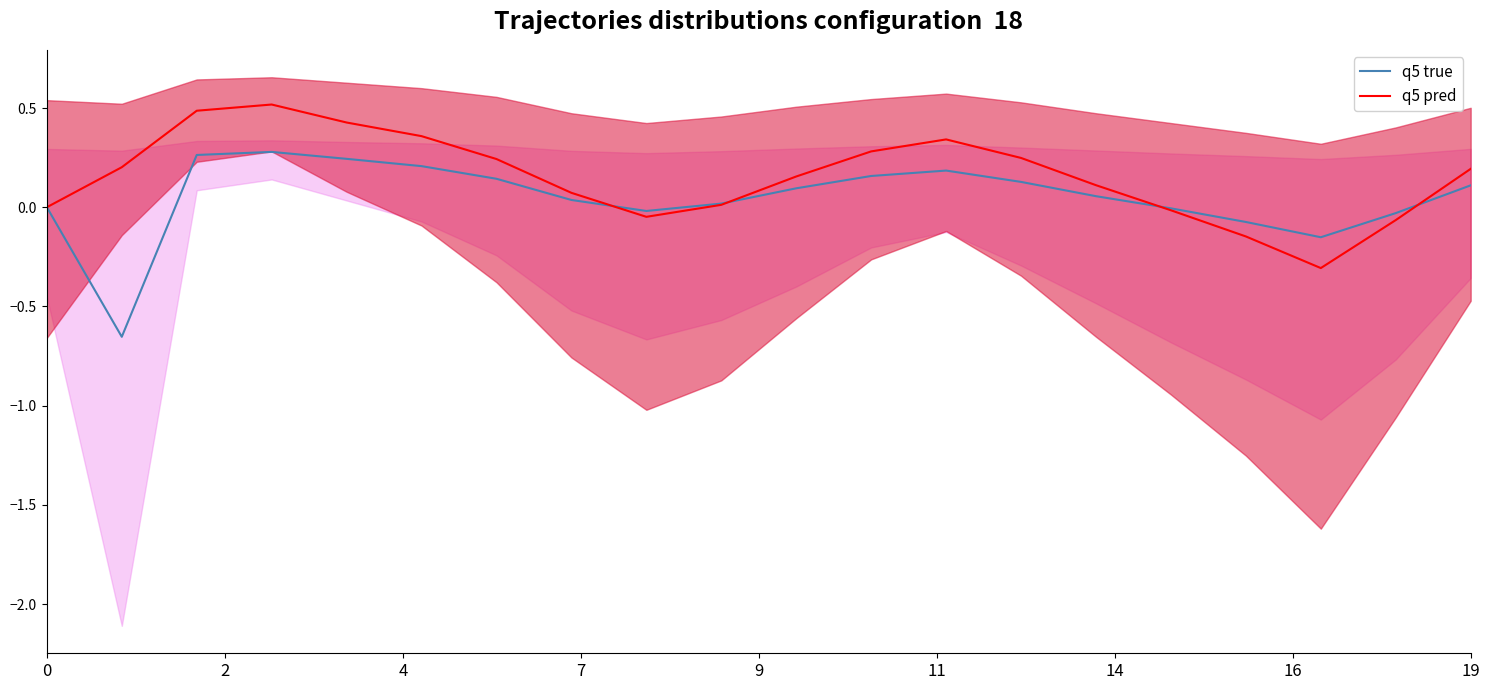

How many negative values does the q5 pred series have?

5